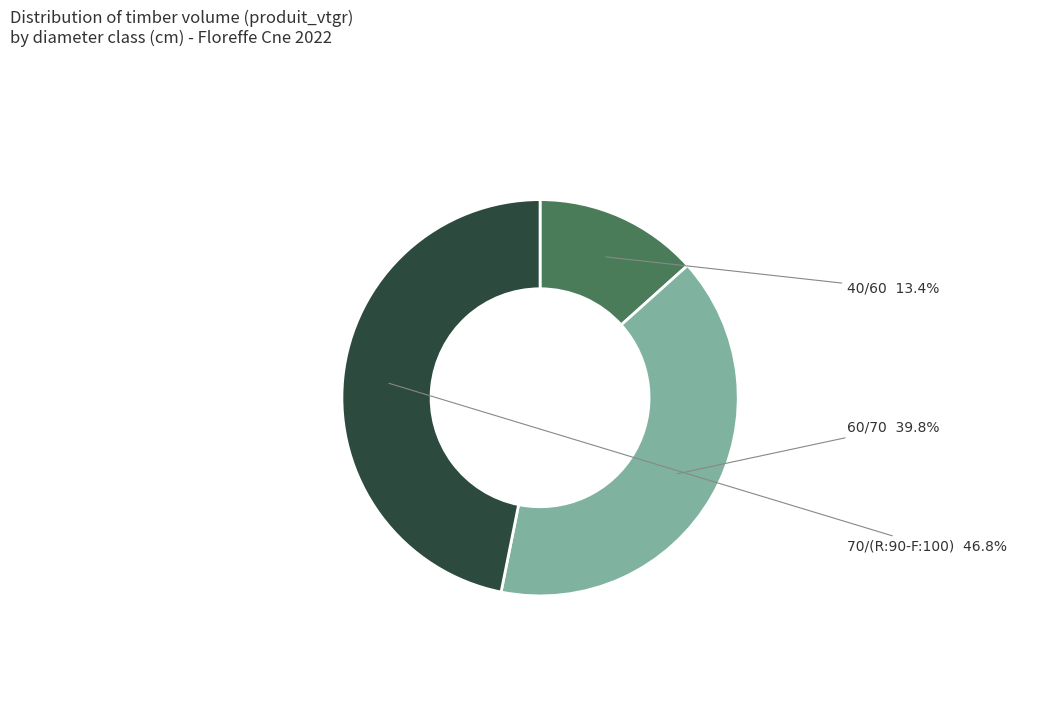

Is there a majority slice in this chart?

No